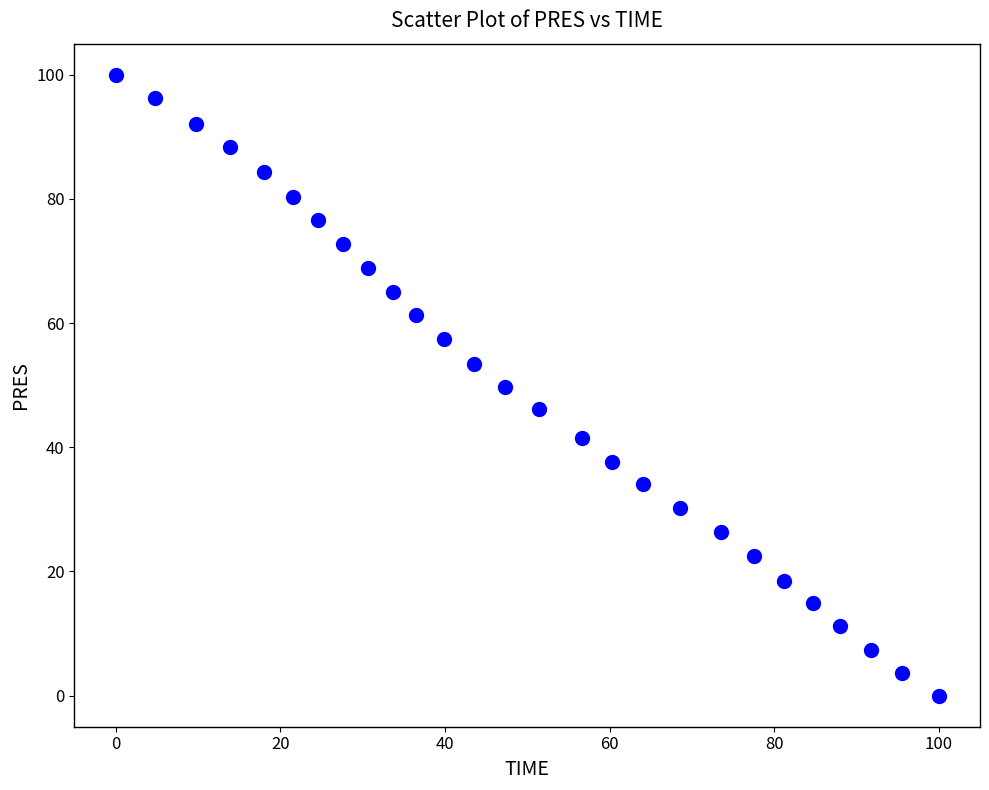

What is the range of Y values (max minus min)?

100.0